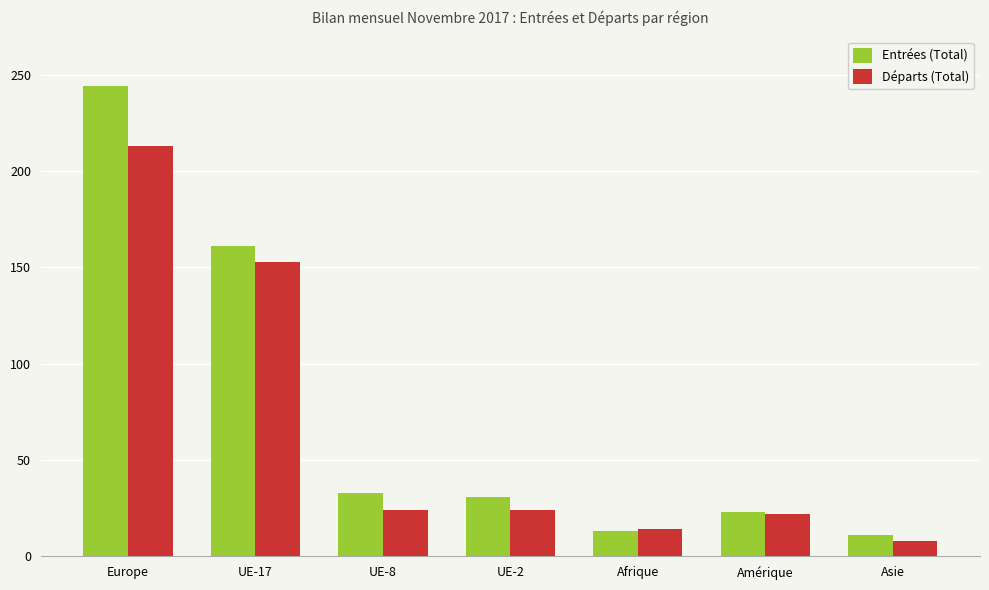

At how many categories does at least one series exceed 210?

1